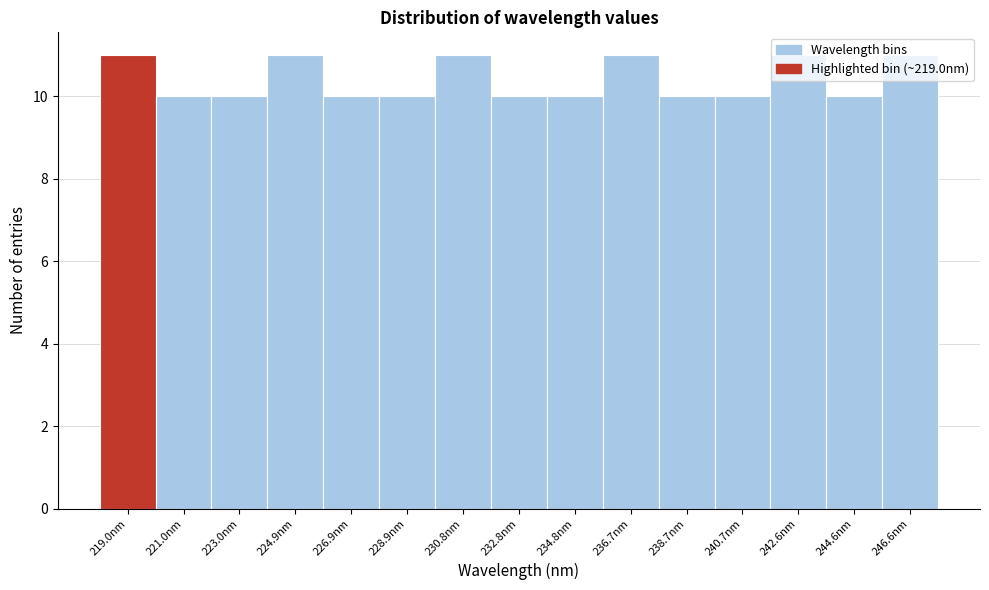

Reading left to right, transcribe this chart: for each bar, give the range it covers on the x-axis and its height. Neither the bar edges nor the heights are printed on the chart, so give them approximately, as read against the axes.

218.0 to 220.0: 11
220.0 to 222.0: 10
222.0 to 224.0: 10
224.0 to 226.0: 11
226.0 to 227.8: 10
227.8 to 229.8: 10
229.8 to 231.8: 11
231.8 to 233.8: 10
233.8 to 235.8: 10
235.8 to 237.8: 11
237.8 to 239.6: 10
239.6 to 241.6: 10
241.6 to 243.6: 11
243.6 to 245.6: 10
245.6 to 247.6: 11